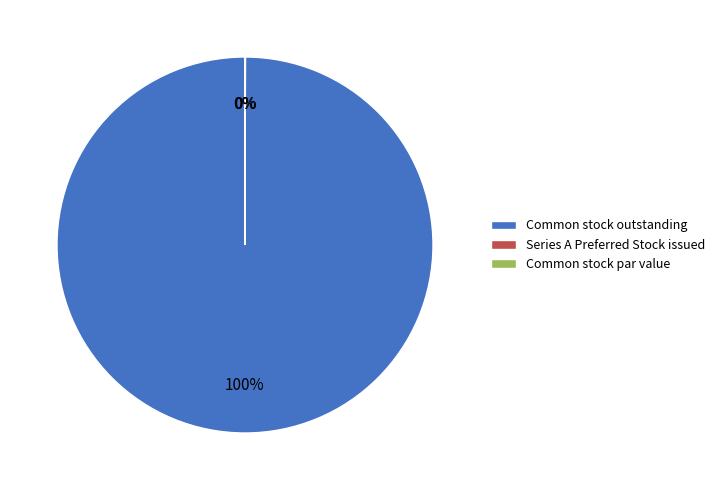

Rank the categories by value from highest to lowest.

Common stock outstanding, Series A Preferred Stock issued, Common stock par value